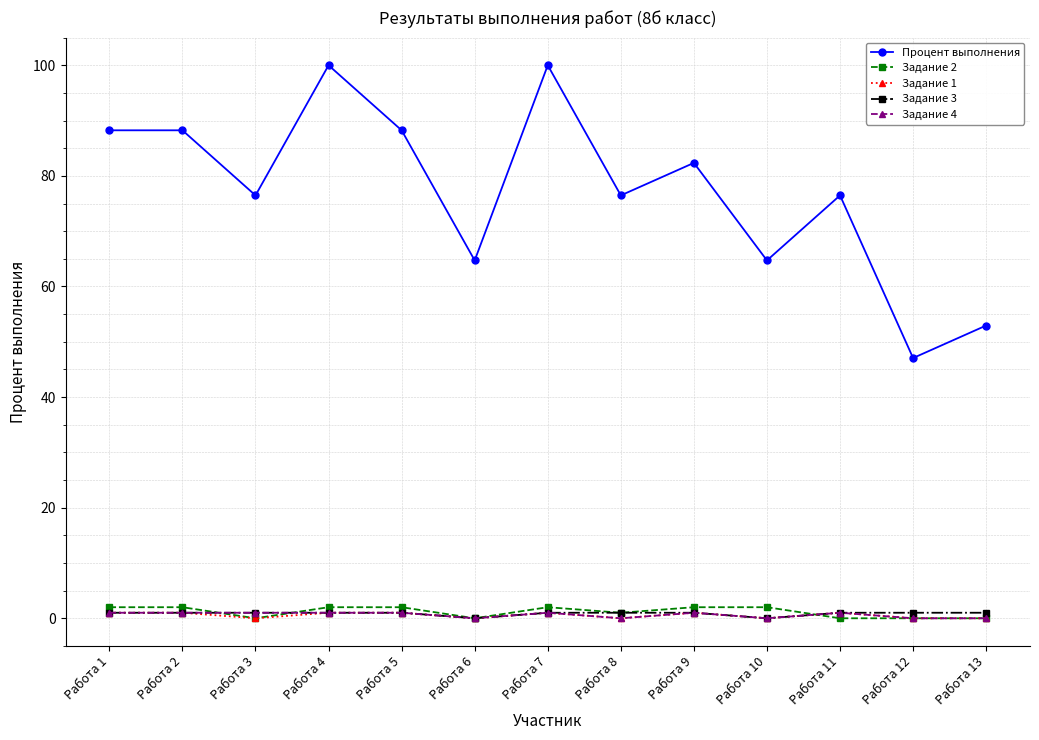

What is the difference between the second highest and second lowest values in the Задание 4 series?

1.0